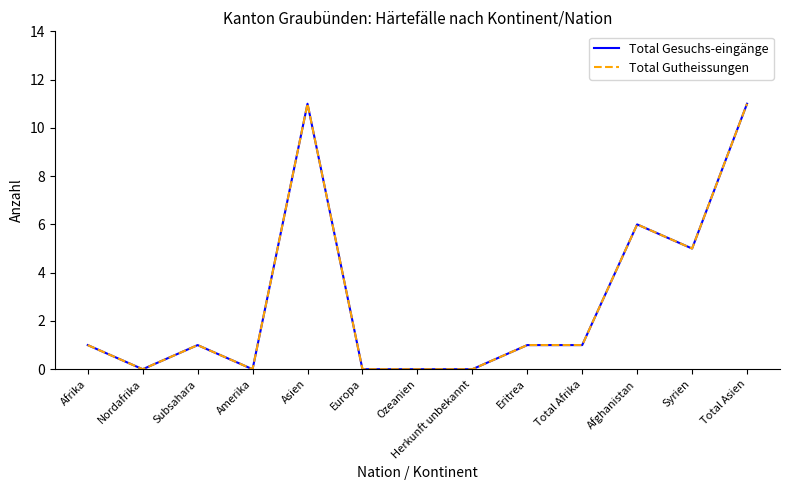

Is it true that Total Gutheissungen equals -4 at Herkunft unbekannt?

False